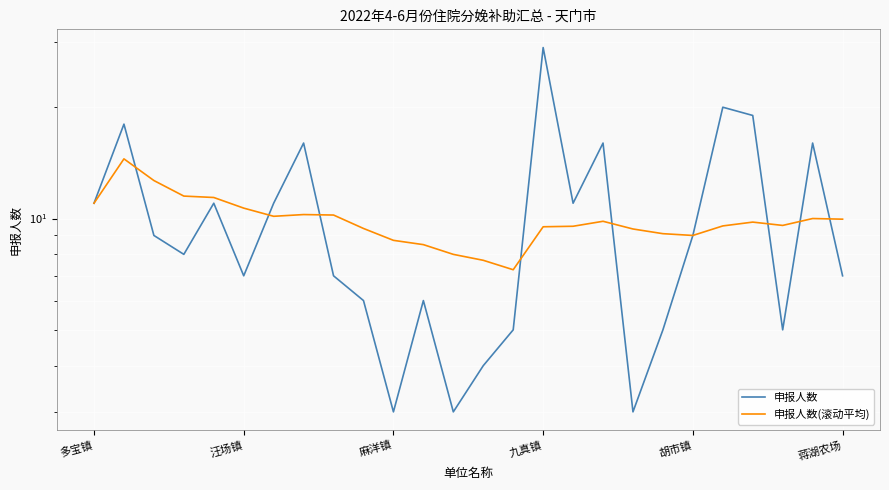

True or false: 申报人数(滚动平均) and 申报人数 intersect in this chart.

True